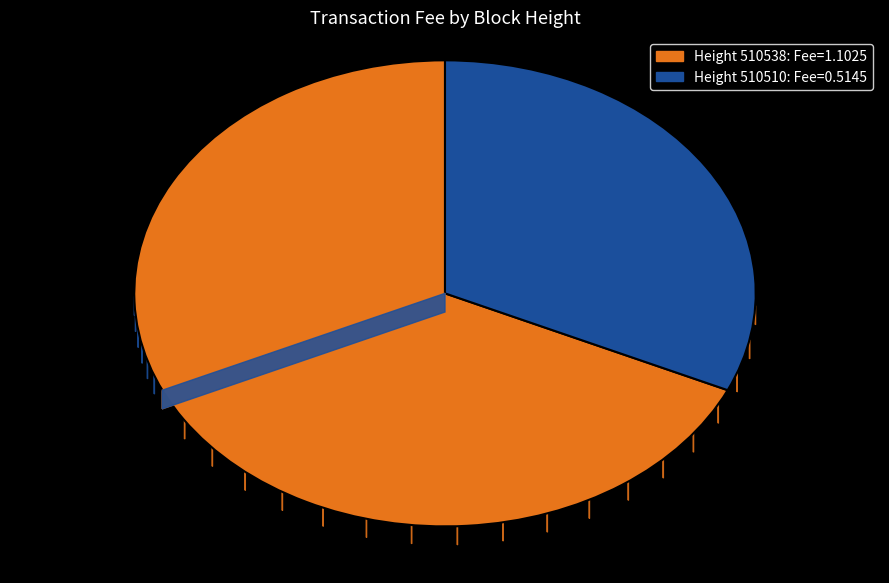

Combined, do 510538 and 510510 account for over 50%?

Yes